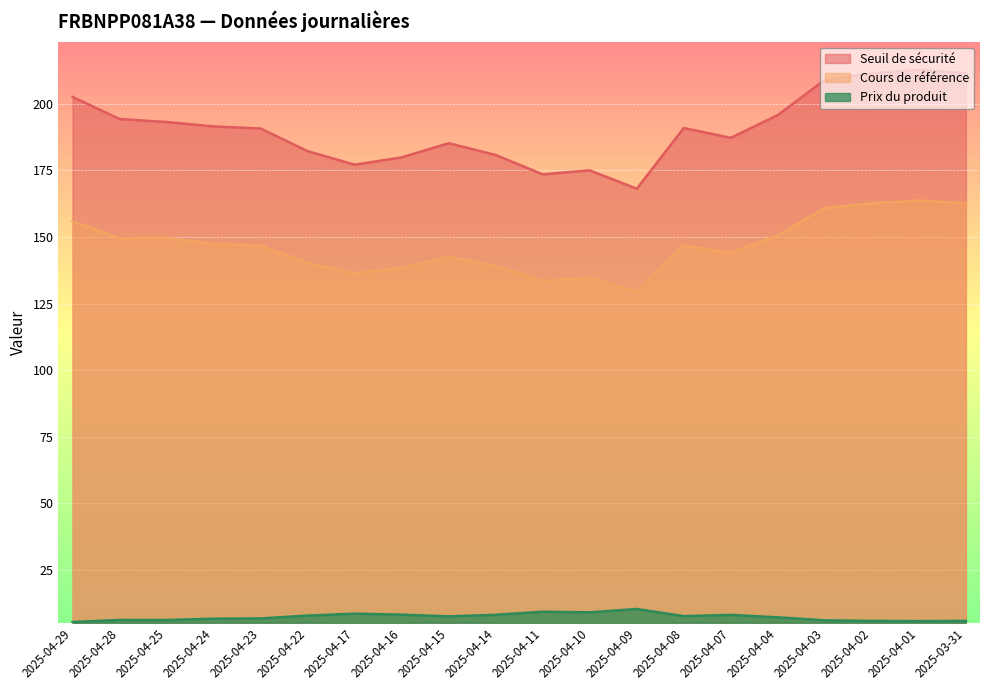

The Prix du produit series shows 7.7 at 2025-04-22. True or false?

True